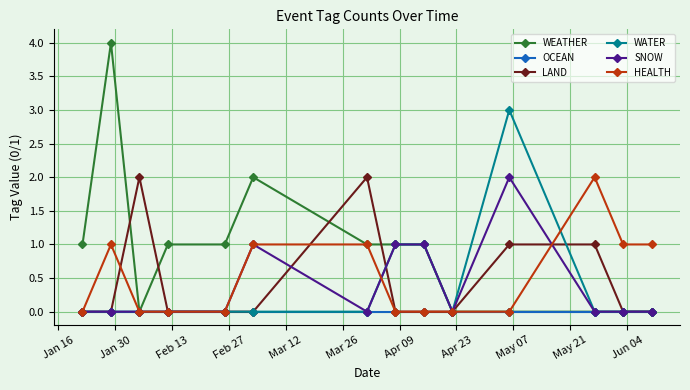

What is the difference between the second highest and second lowest values in the HEALTH series?

1